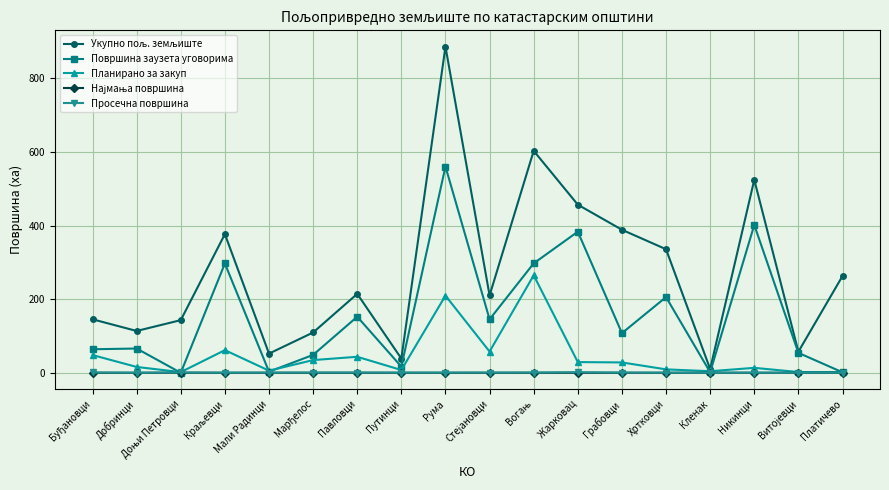

True or false: Планирано за закуп has more than 2 interior local peaks.

True